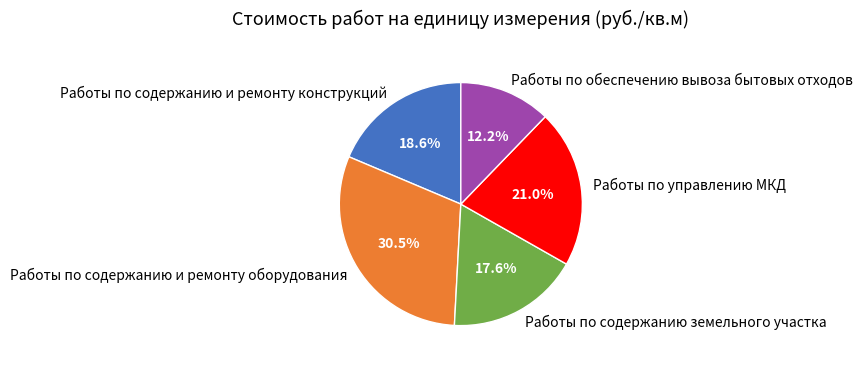

Is Работы по содержанию и ремонту оборудования the majority of the pie?

No